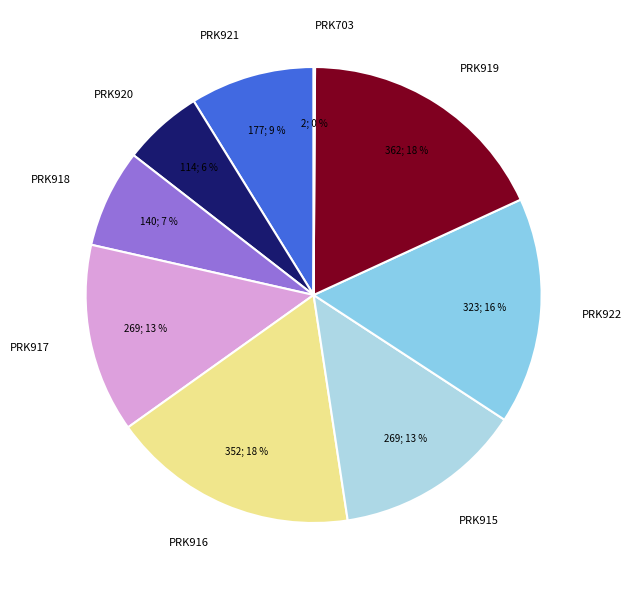

What is the largest slice in the pie chart?

PRK919